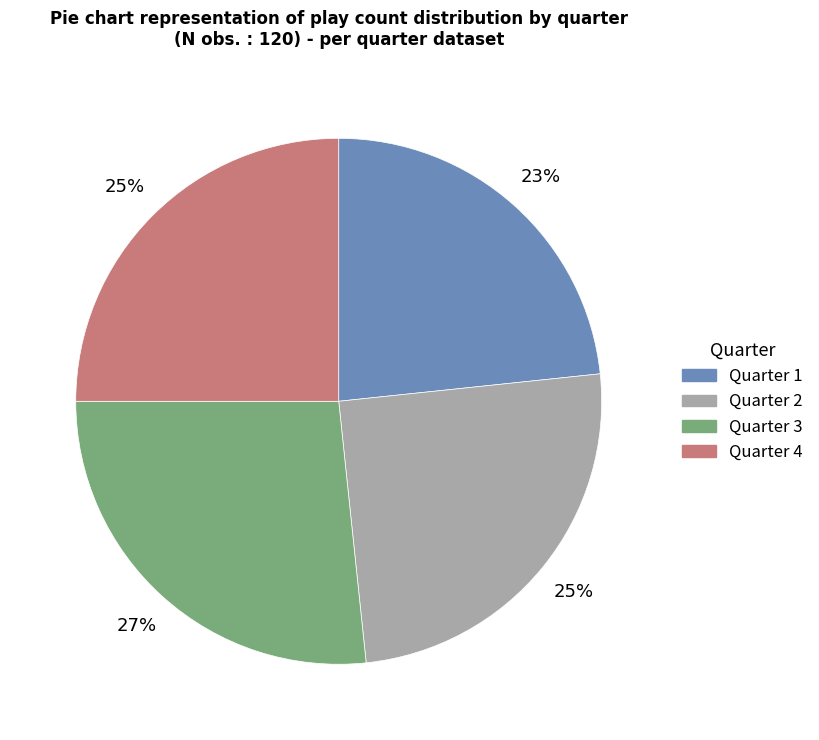

To the nearest percent, what is the average slice percentage?

25%